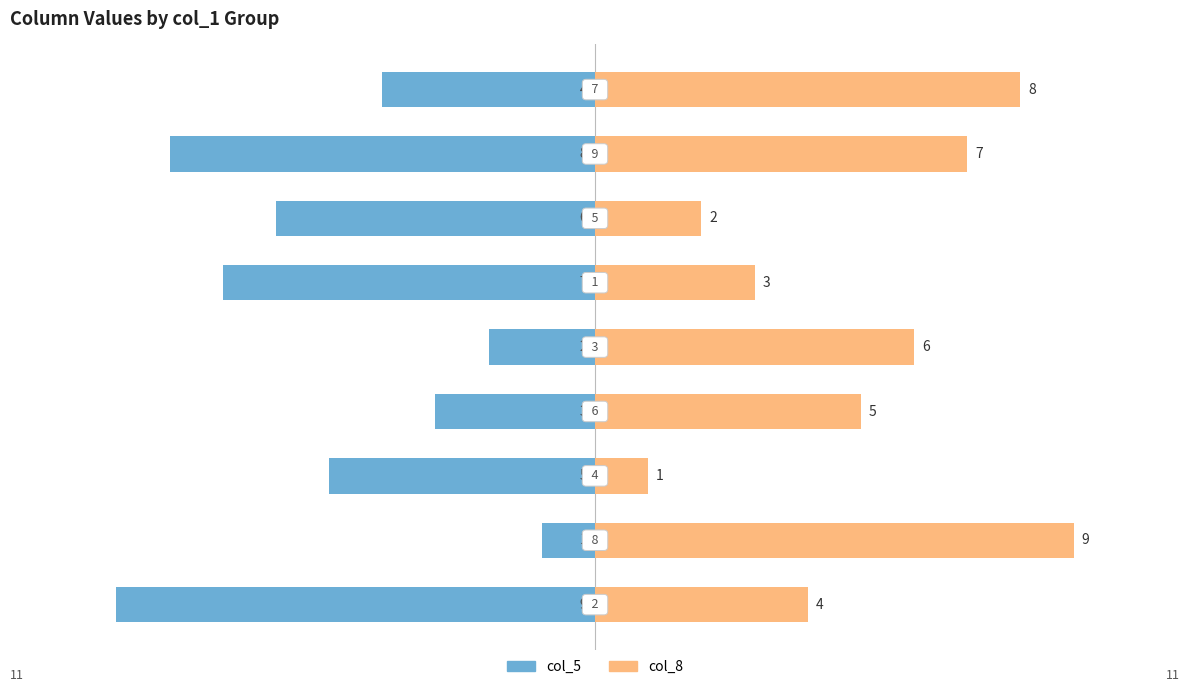

Which series has the largest range (max minus min)?

col_5